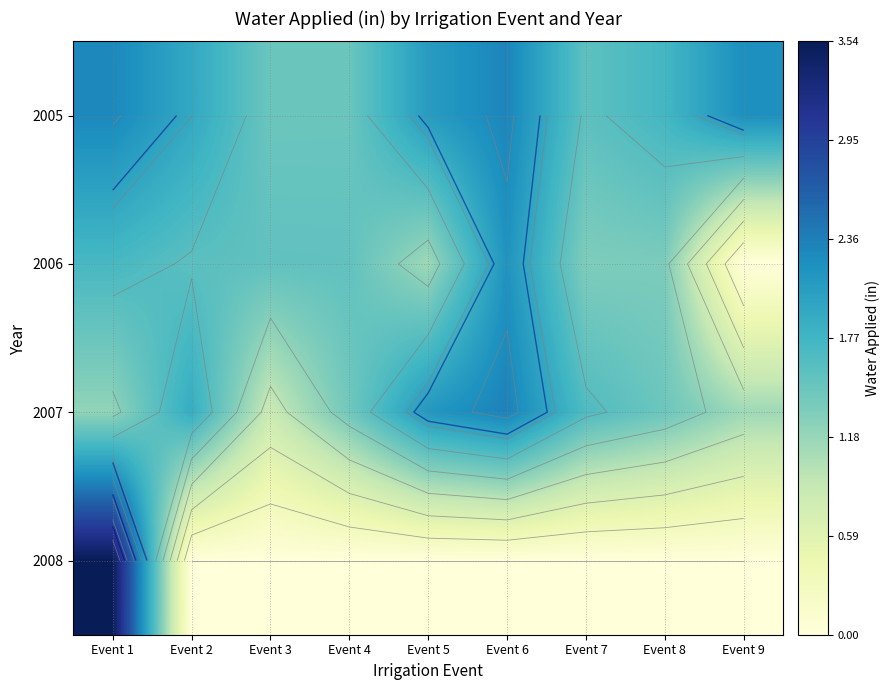

What is the highest value of the 2007 series?

2.3